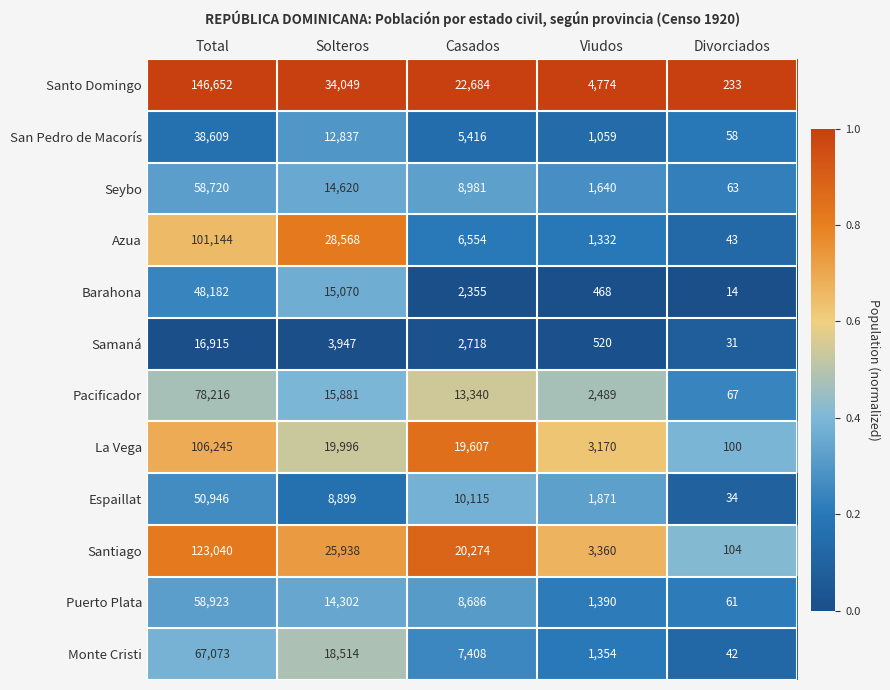

What is the difference between the maximum and minimum values in the Puerto Plata series?

58862